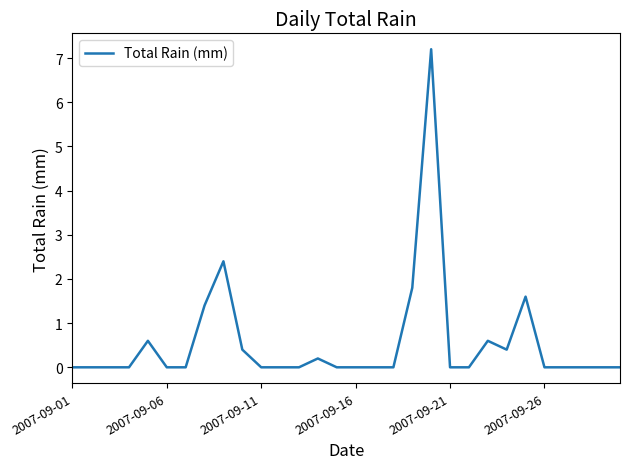

What is the difference between the maximum and minimum values?

7.2